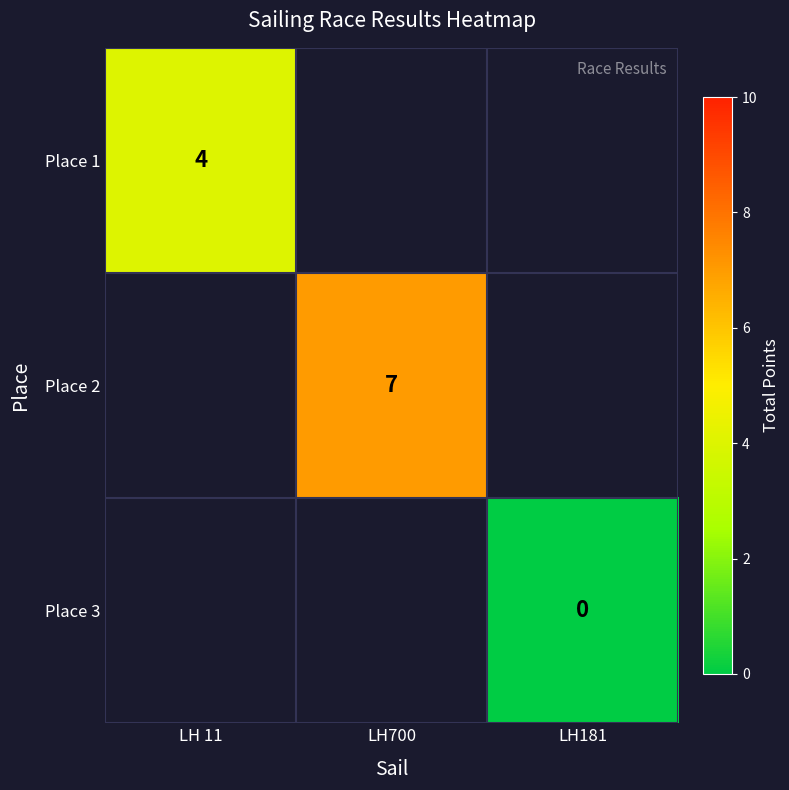

The value of Place 2 at LH700 is 7. True or false?

True